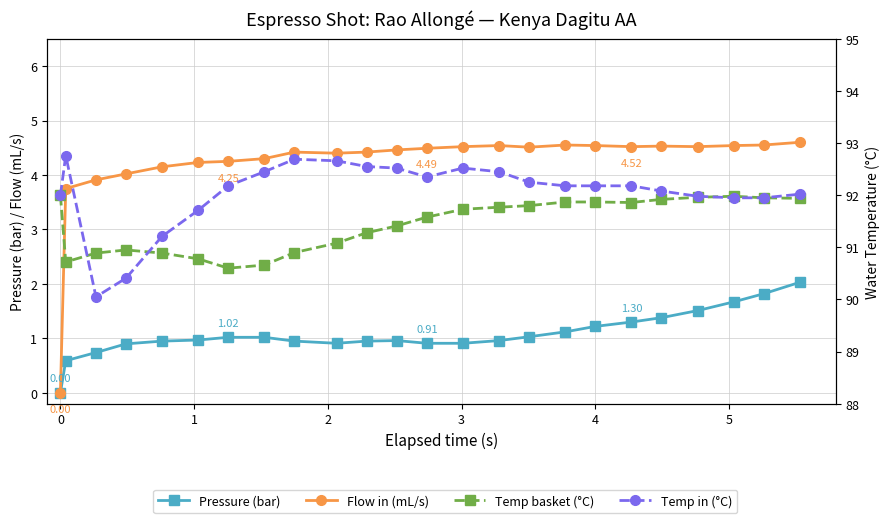

Is this an area chart (filled region under the line)?

No